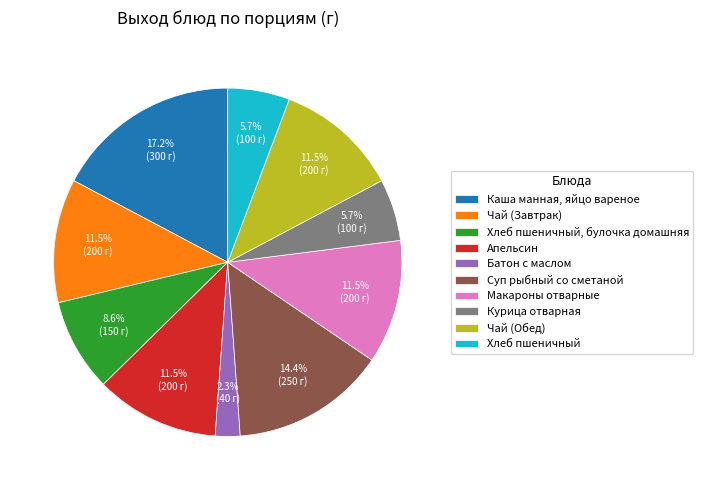

Count the number of slices in the pie.

10